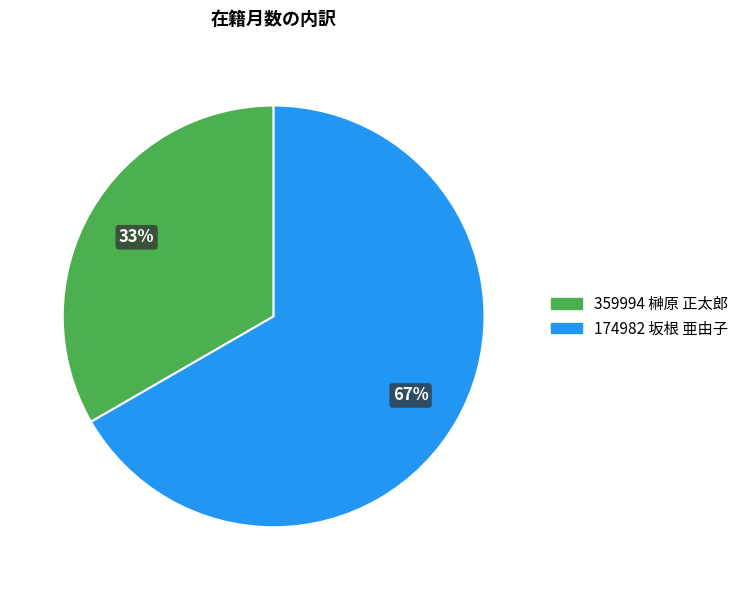

Rank the categories by value from highest to lowest.

174982 坂根 亜由子, 359994 榊原 正太郎